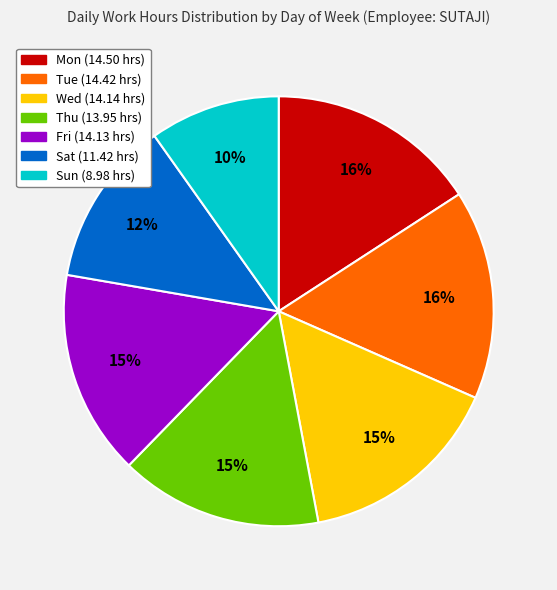

To the nearest percent, what is the combined percentage of Thu and Tue?

31%